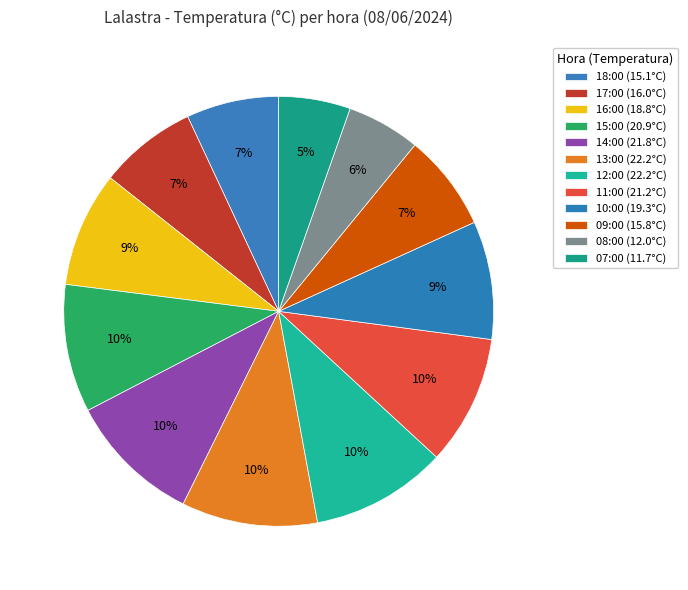

To the nearest percent, what is the combined percentage of 13:00 and 08:00?

16%